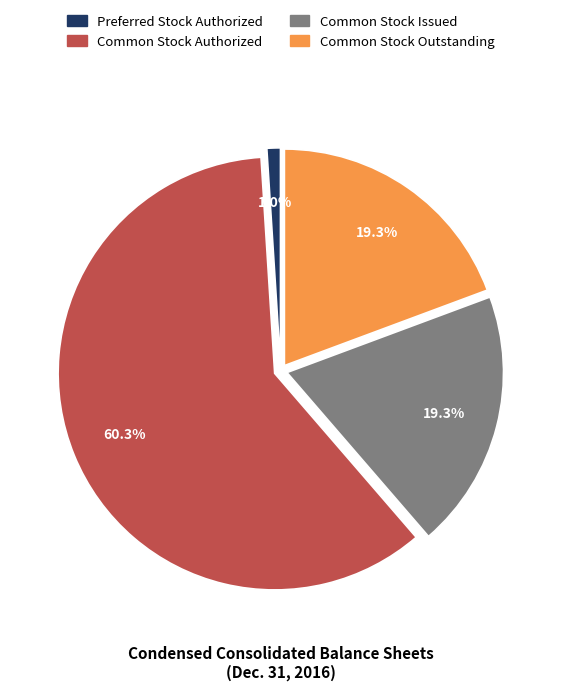

Does Common Stock Outstanding account for over 50% of the chart?

No